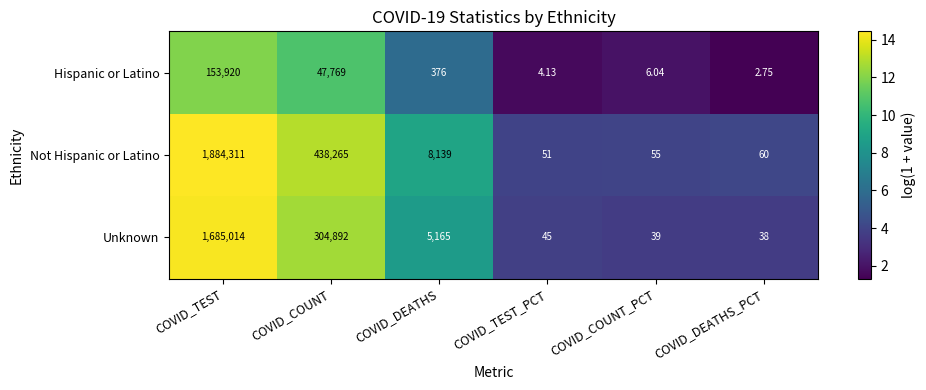

Rank the series by their maximum value, from lowest to highest.

Hispanic or Latino, Unknown, Not Hispanic or Latino